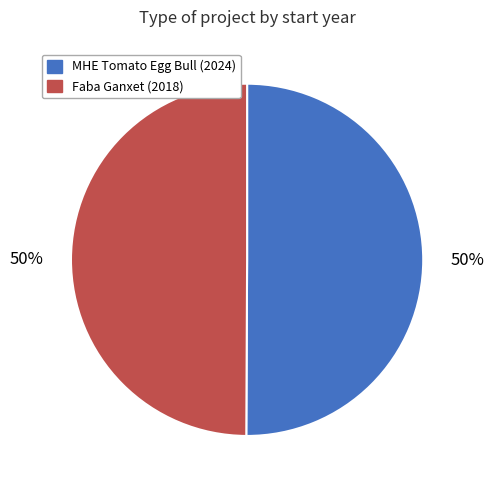

The MHE Tomato Egg Bull (2024) slice represents 38% of the pie. True or false?

False